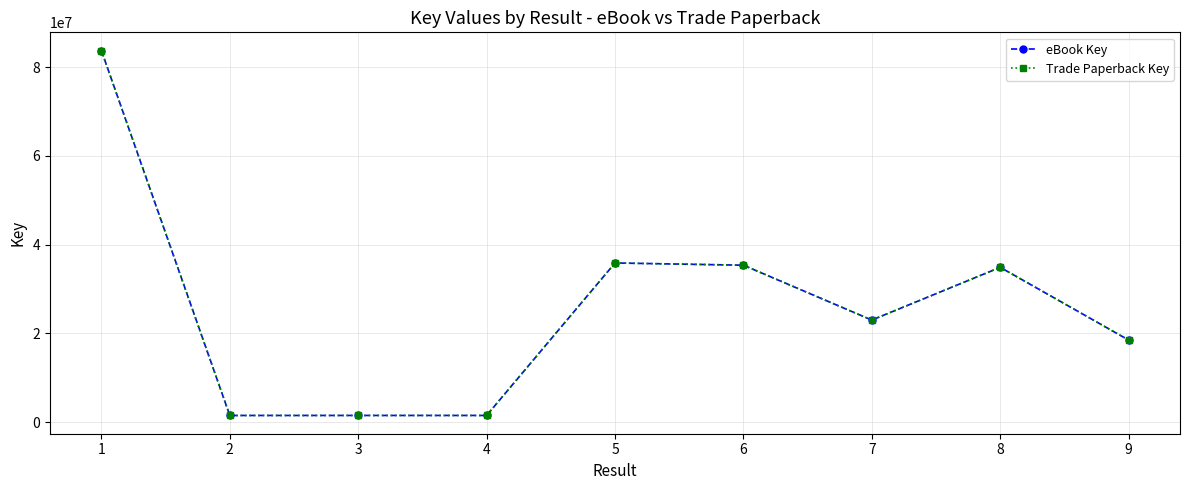

At how many categories does at least one series exceed 79390195?

1